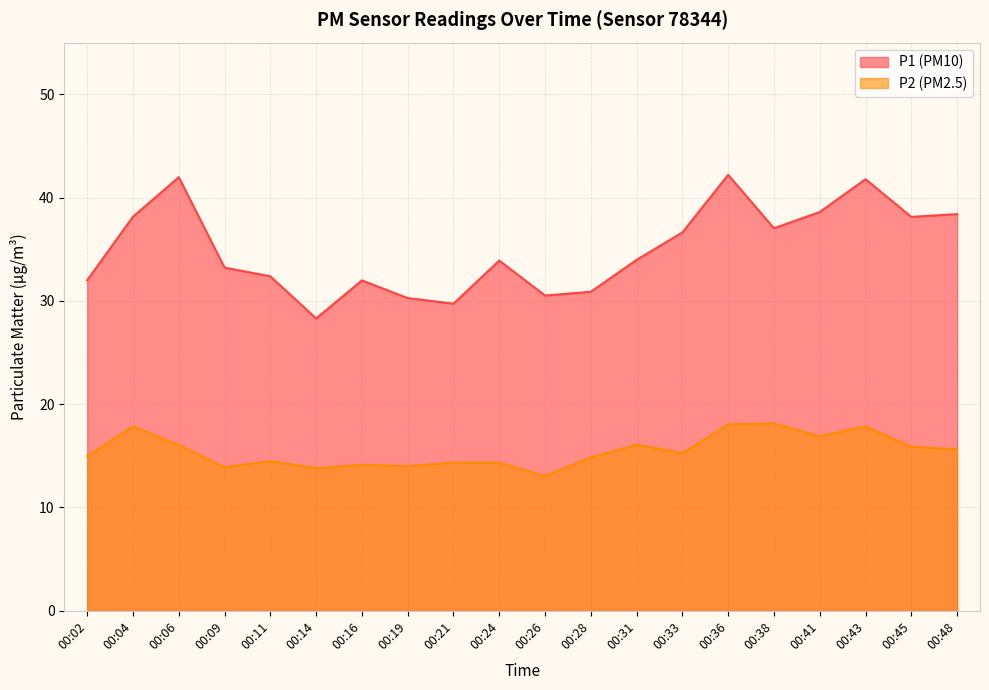

What is the difference between the maximum and minimum values in the P1 series?

13.9